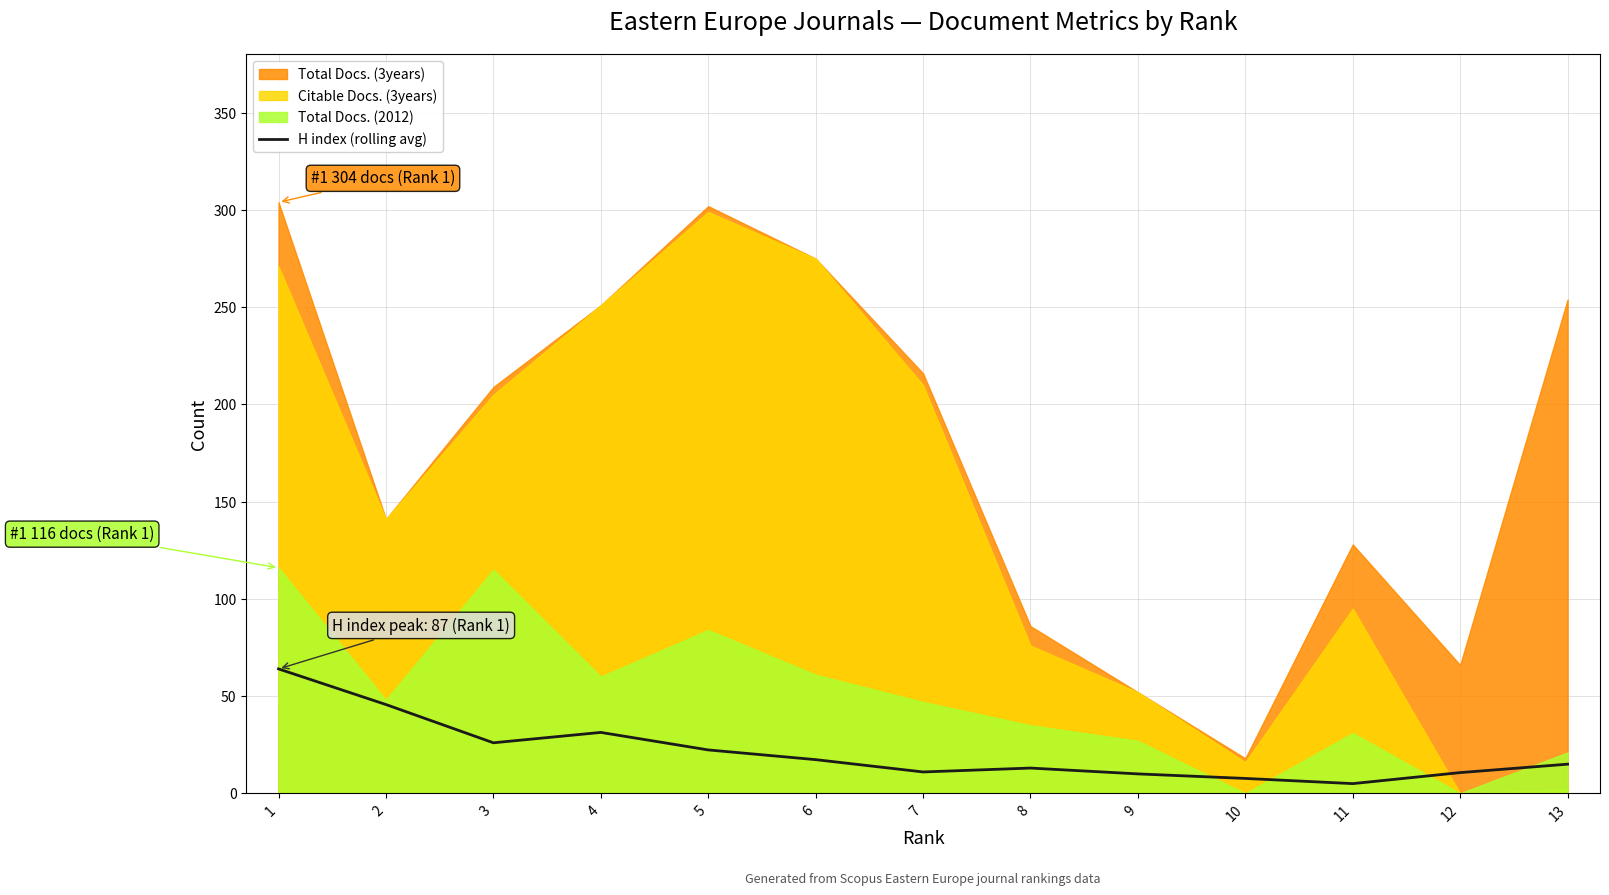

What is the highest value of the H index (rolling avg) series?

64.0